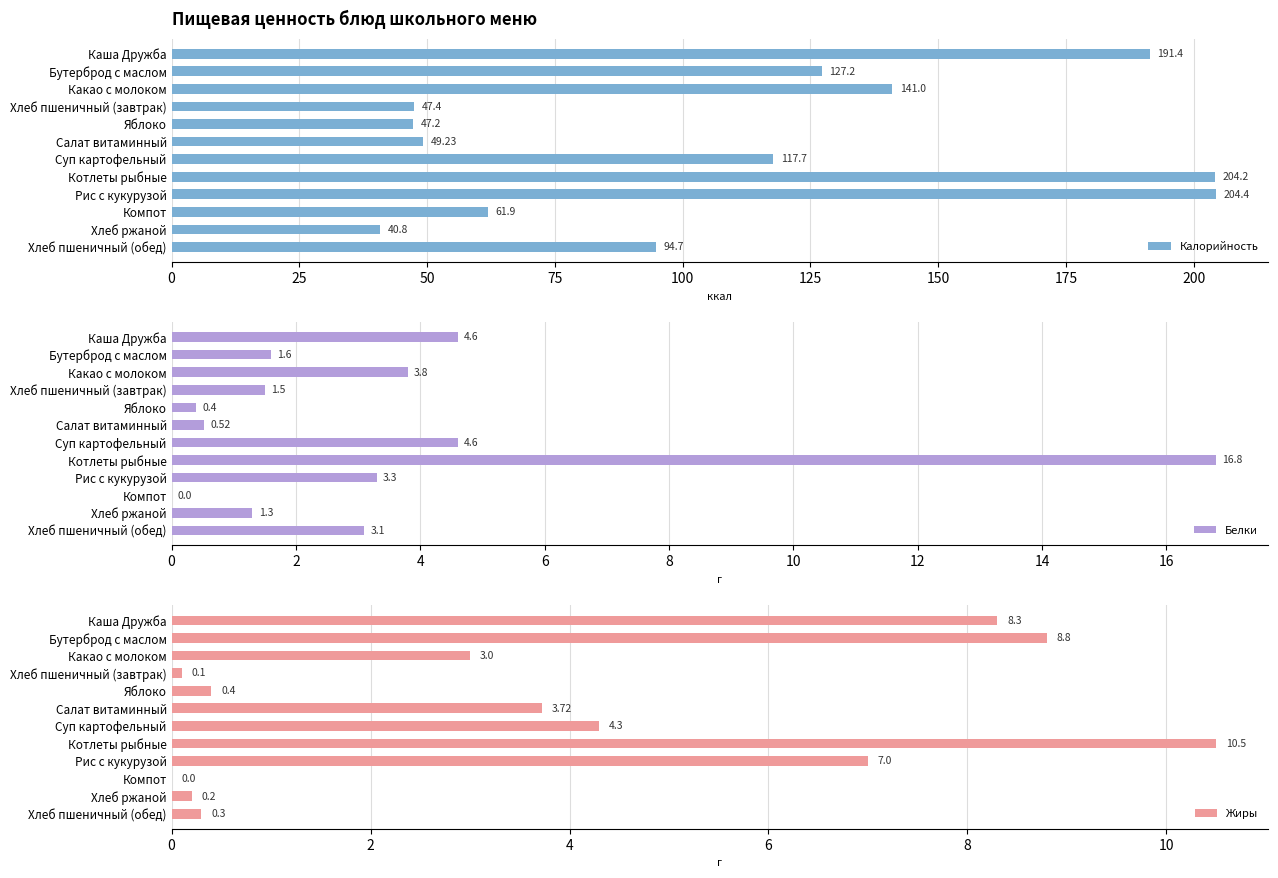

Which series has the largest range (max minus min)?

Калорийность